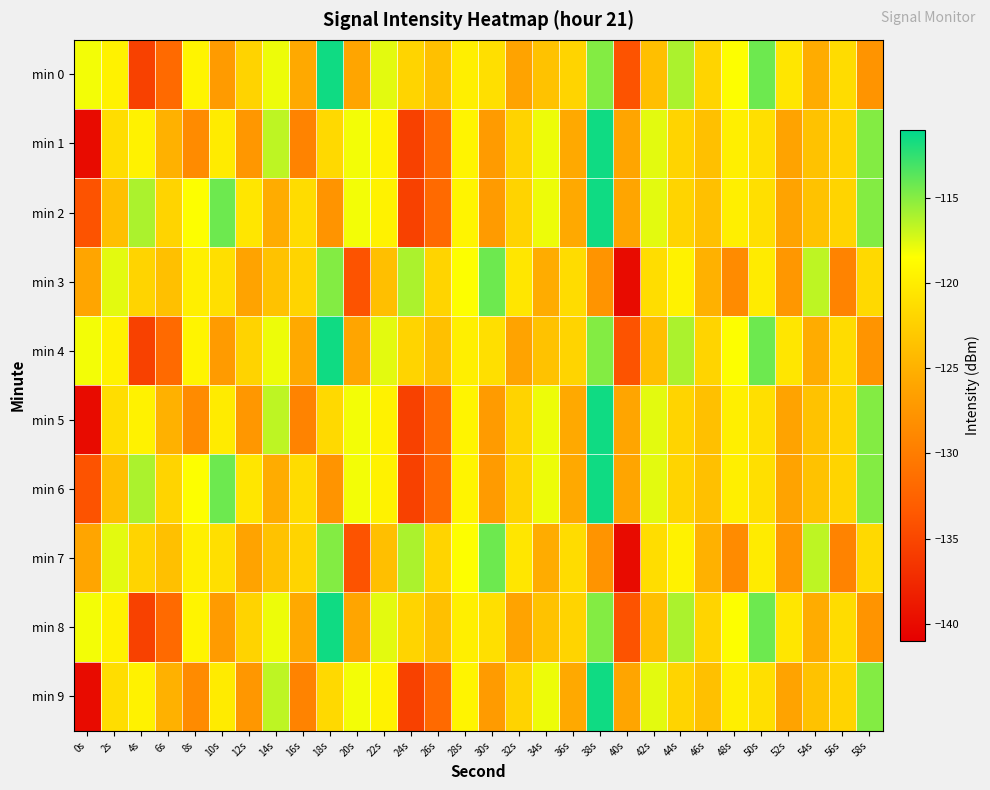

Reading right to left, list all the values displayed in this chart.

min 0: 58s=-127.6	56s=-121.4	54s=-125.5	52s=-120.6	50s=-114.3	48s=-118.5	46s=-122.1	44s=-116.1	42s=-123.9	40s=-134.0	38s=-114.9	36s=-122.1	34s=-123.6	32s=-126.2	30s=-121.2	28s=-119.8	26s=-123.7	24s=-122.1	22s=-117.7	20s=-126.0	18s=-111.5	16s=-125.7	14s=-118.0	12s=-122.2	10s=-127.0	8s=-119.4	6s=-131.7	4s=-135.5	2s=-119.6	0s=-118.2
min 1: 58s=-114.9	56s=-122.1	54s=-123.6	52s=-126.2	50s=-121.2	48s=-119.8	46s=-123.7	44s=-122.1	42s=-117.7	40s=-126.0	38s=-111.5	36s=-125.7	34s=-118.0	32s=-122.2	30s=-127.0	28s=-119.4	26s=-131.7	24s=-135.5	22s=-119.6	20s=-118.2	18s=-121.7	16s=-129.4	14s=-116.6	12s=-127.4	10s=-120.2	8s=-128.6	6s=-125.0	4s=-119.6	2s=-121.3	0s=-140.0
min 2: 58s=-114.9	56s=-122.1	54s=-123.6	52s=-126.2	50s=-121.2	48s=-119.8	46s=-123.7	44s=-122.1	42s=-117.7	40s=-126.0	38s=-111.5	36s=-125.7	34s=-118.0	32s=-122.2	30s=-127.0	28s=-119.4	26s=-131.7	24s=-135.5	22s=-119.6	20s=-118.2	18s=-127.6	16s=-121.4	14s=-125.5	12s=-120.6	10s=-114.3	8s=-118.5	6s=-122.1	4s=-116.1	2s=-123.9	0s=-134.0
min 3: 58s=-121.7	56s=-129.4	54s=-116.6	52s=-127.4	50s=-120.2	48s=-128.6	46s=-125.0	44s=-119.6	42s=-121.3	40s=-140.0	38s=-127.6	36s=-121.4	34s=-125.5	32s=-120.6	30s=-114.3	28s=-118.5	26s=-122.1	24s=-116.1	22s=-123.9	20s=-134.0	18s=-114.9	16s=-122.1	14s=-123.6	12s=-126.2	10s=-121.2	8s=-119.8	6s=-123.7	4s=-122.1	2s=-117.7	0s=-126.0
min 4: 58s=-127.6	56s=-121.4	54s=-125.5	52s=-120.6	50s=-114.3	48s=-118.5	46s=-122.1	44s=-116.1	42s=-123.9	40s=-134.0	38s=-114.9	36s=-122.1	34s=-123.6	32s=-126.2	30s=-121.2	28s=-119.8	26s=-123.7	24s=-122.1	22s=-117.7	20s=-126.0	18s=-111.5	16s=-125.7	14s=-118.0	12s=-122.2	10s=-127.0	8s=-119.4	6s=-131.7	4s=-135.5	2s=-119.6	0s=-118.2
min 5: 58s=-114.9	56s=-122.1	54s=-123.6	52s=-126.2	50s=-121.2	48s=-119.8	46s=-123.7	44s=-122.1	42s=-117.7	40s=-126.0	38s=-111.5	36s=-125.7	34s=-118.0	32s=-122.2	30s=-127.0	28s=-119.4	26s=-131.7	24s=-135.5	22s=-119.6	20s=-118.2	18s=-121.7	16s=-129.4	14s=-116.6	12s=-127.4	10s=-120.2	8s=-128.6	6s=-125.0	4s=-119.6	2s=-121.3	0s=-140.0
min 6: 58s=-114.9	56s=-122.1	54s=-123.6	52s=-126.2	50s=-121.2	48s=-119.8	46s=-123.7	44s=-122.1	42s=-117.7	40s=-126.0	38s=-111.5	36s=-125.7	34s=-118.0	32s=-122.2	30s=-127.0	28s=-119.4	26s=-131.7	24s=-135.5	22s=-119.6	20s=-118.2	18s=-127.6	16s=-121.4	14s=-125.5	12s=-120.6	10s=-114.3	8s=-118.5	6s=-122.1	4s=-116.1	2s=-123.9	0s=-134.0
min 7: 58s=-121.7	56s=-129.4	54s=-116.6	52s=-127.4	50s=-120.2	48s=-128.6	46s=-125.0	44s=-119.6	42s=-121.3	40s=-140.0	38s=-127.6	36s=-121.4	34s=-125.5	32s=-120.6	30s=-114.3	28s=-118.5	26s=-122.1	24s=-116.1	22s=-123.9	20s=-134.0	18s=-114.9	16s=-122.1	14s=-123.6	12s=-126.2	10s=-121.2	8s=-119.8	6s=-123.7	4s=-122.1	2s=-117.7	0s=-126.0
min 8: 58s=-127.6	56s=-121.4	54s=-125.5	52s=-120.6	50s=-114.3	48s=-118.5	46s=-122.1	44s=-116.1	42s=-123.9	40s=-134.0	38s=-114.9	36s=-122.1	34s=-123.6	32s=-126.2	30s=-121.2	28s=-119.8	26s=-123.7	24s=-122.1	22s=-117.7	20s=-126.0	18s=-111.5	16s=-125.7	14s=-118.0	12s=-122.2	10s=-127.0	8s=-119.4	6s=-131.7	4s=-135.5	2s=-119.6	0s=-118.2
min 9: 58s=-114.9	56s=-122.1	54s=-123.6	52s=-126.2	50s=-121.2	48s=-119.8	46s=-123.7	44s=-122.1	42s=-117.7	40s=-126.0	38s=-111.5	36s=-125.7	34s=-118.0	32s=-122.2	30s=-127.0	28s=-119.4	26s=-131.7	24s=-135.5	22s=-119.6	20s=-118.2	18s=-121.7	16s=-129.4	14s=-116.6	12s=-127.4	10s=-120.2	8s=-128.6	6s=-125.0	4s=-119.6	2s=-121.3	0s=-140.0